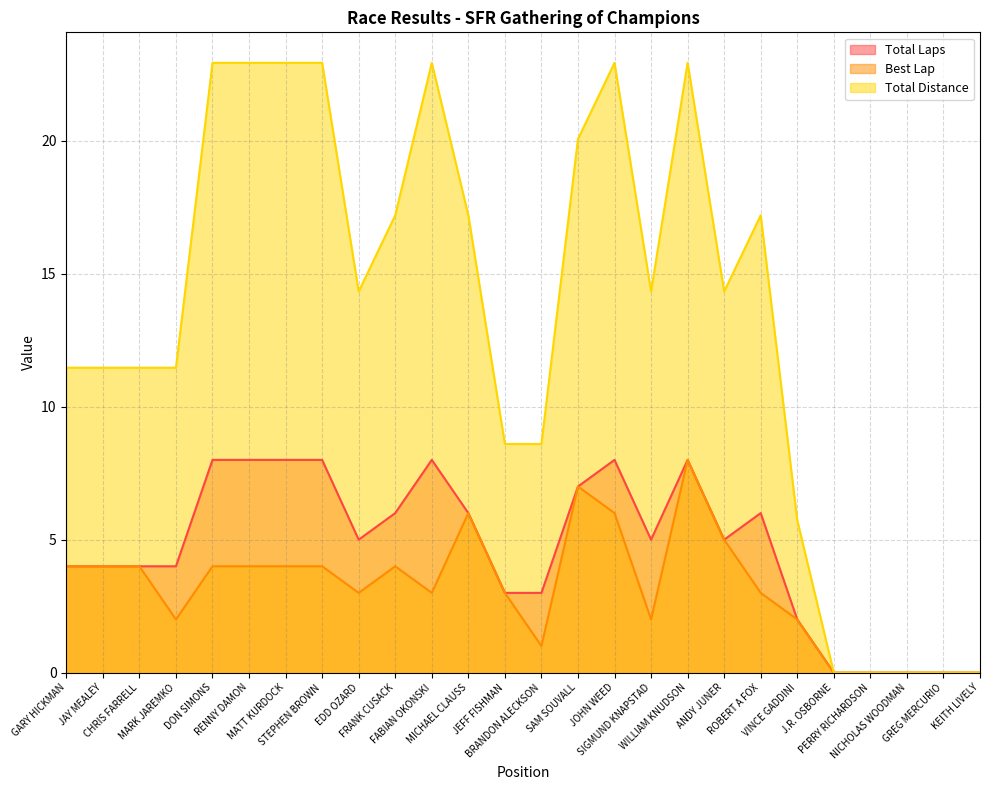

At which label is Best Lap closest to 4?

GARY HICKMAN